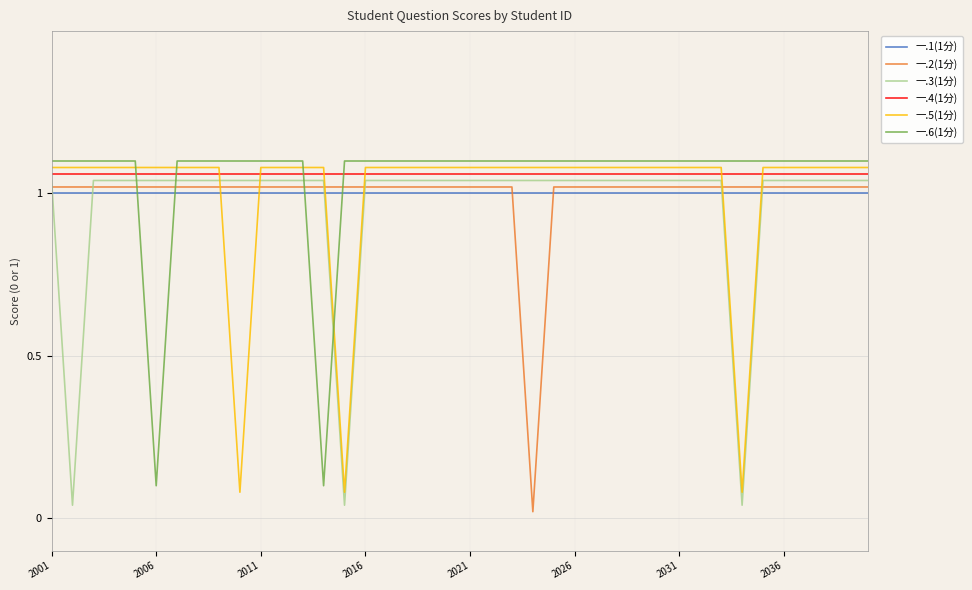

True or false: 一.4(1分) and 一.6(1分) cross at least once.

True